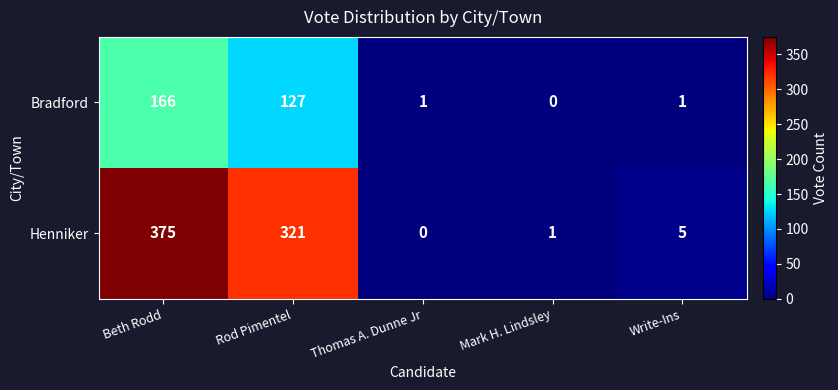

What is the difference between the maximum and minimum values in the Henniker series?

375